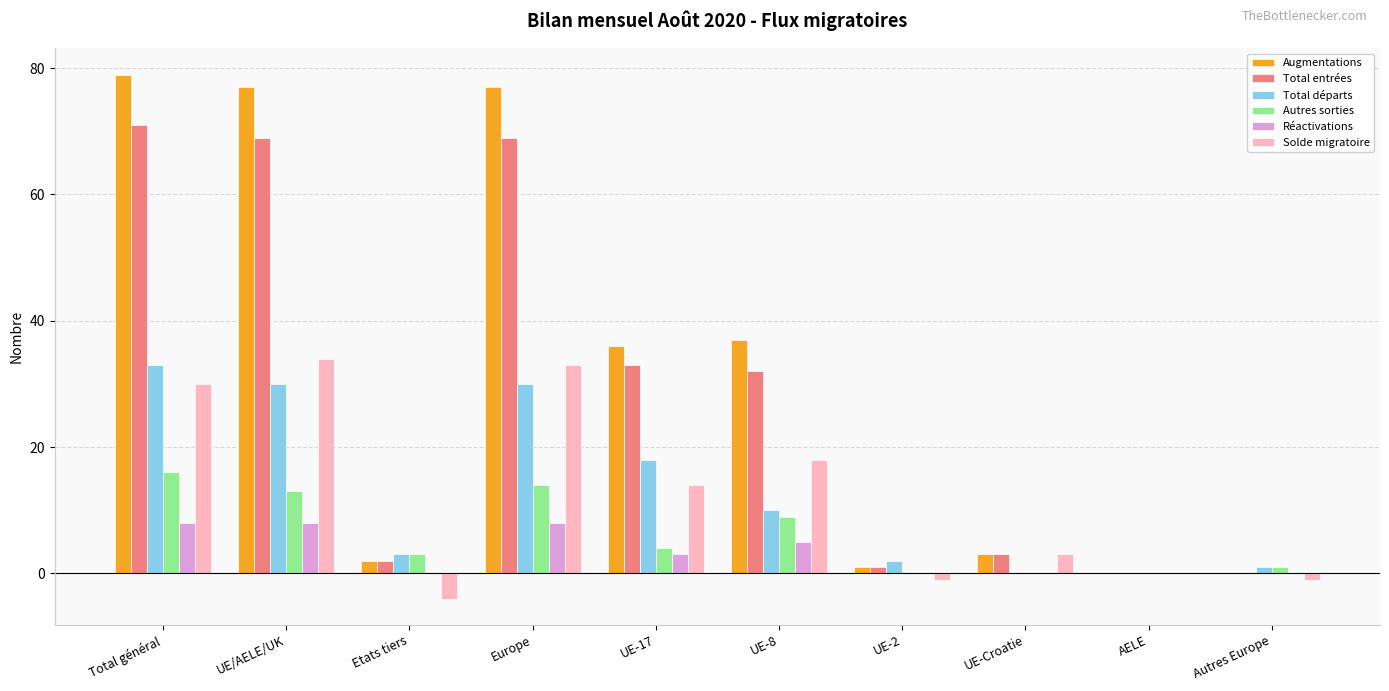

Reading right to left, what are all the values shown in this chart?

Augmentations: Autres Europe=0	AELE=0	UE-Croatie=3	UE-2=1	UE-8=37	UE-17=36	Europe=77	Etats tiers=2	UE/AELE/UK=77	Total général=79
Total entrées: Autres Europe=0	AELE=0	UE-Croatie=3	UE-2=1	UE-8=32	UE-17=33	Europe=69	Etats tiers=2	UE/AELE/UK=69	Total général=71
Total départs: Autres Europe=1	AELE=0	UE-Croatie=0	UE-2=2	UE-8=10	UE-17=18	Europe=30	Etats tiers=3	UE/AELE/UK=30	Total général=33
Autres sorties: Autres Europe=1	AELE=0	UE-Croatie=0	UE-2=0	UE-8=9	UE-17=4	Europe=14	Etats tiers=3	UE/AELE/UK=13	Total général=16
Réactivations: Autres Europe=0	AELE=0	UE-Croatie=0	UE-2=0	UE-8=5	UE-17=3	Europe=8	Etats tiers=0	UE/AELE/UK=8	Total général=8
Solde migratoire: Autres Europe=-1	AELE=0	UE-Croatie=3	UE-2=-1	UE-8=18	UE-17=14	Europe=33	Etats tiers=-4	UE/AELE/UK=34	Total général=30